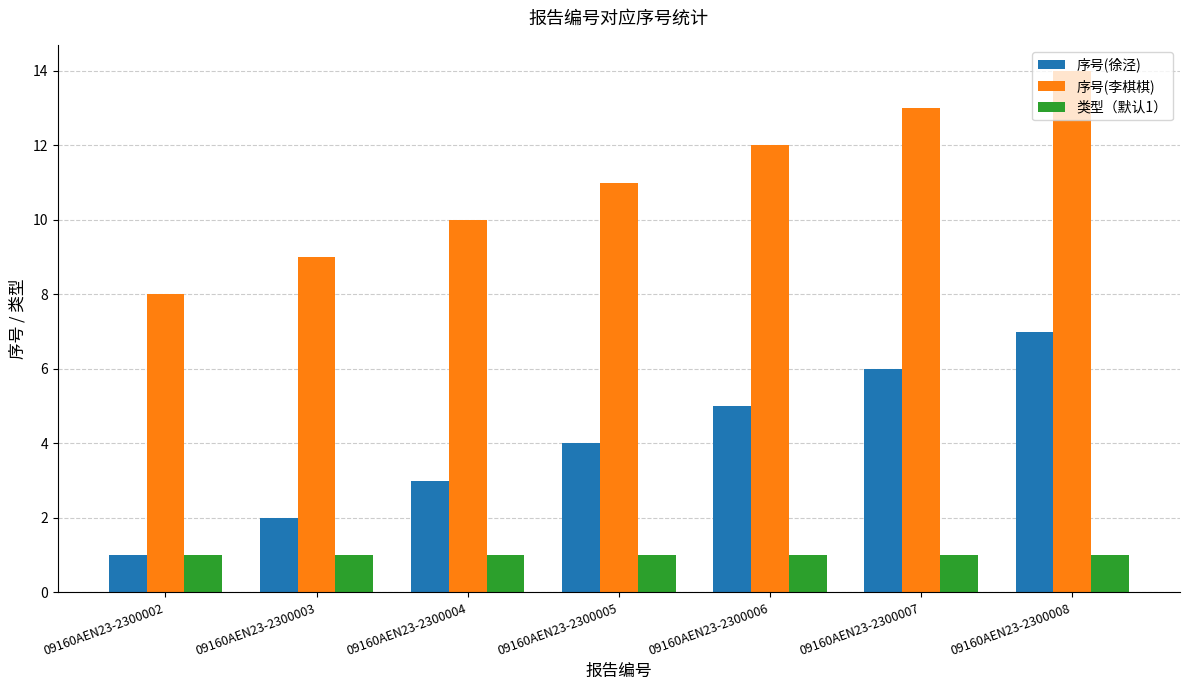

How many groups of bars are there?

7